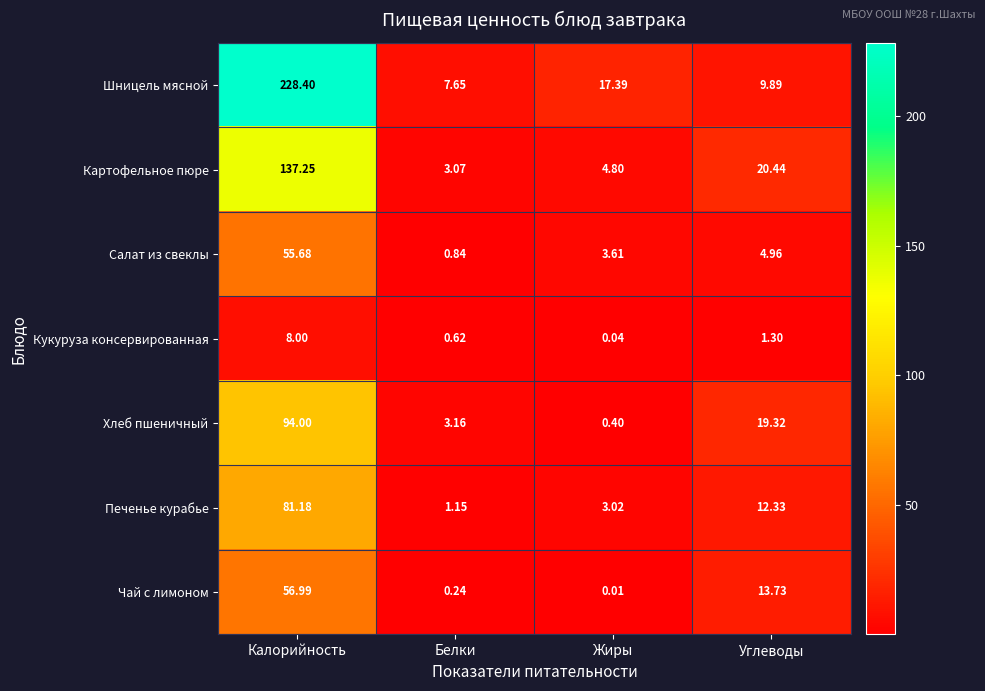

Rank the series by their maximum value, from lowest to highest.

Кукуруза консервированная, Салат из свеклы, Чай с лимоном, Печенье курабье, Хлеб пшеничный, Картофельное пюре, Шницель мясной